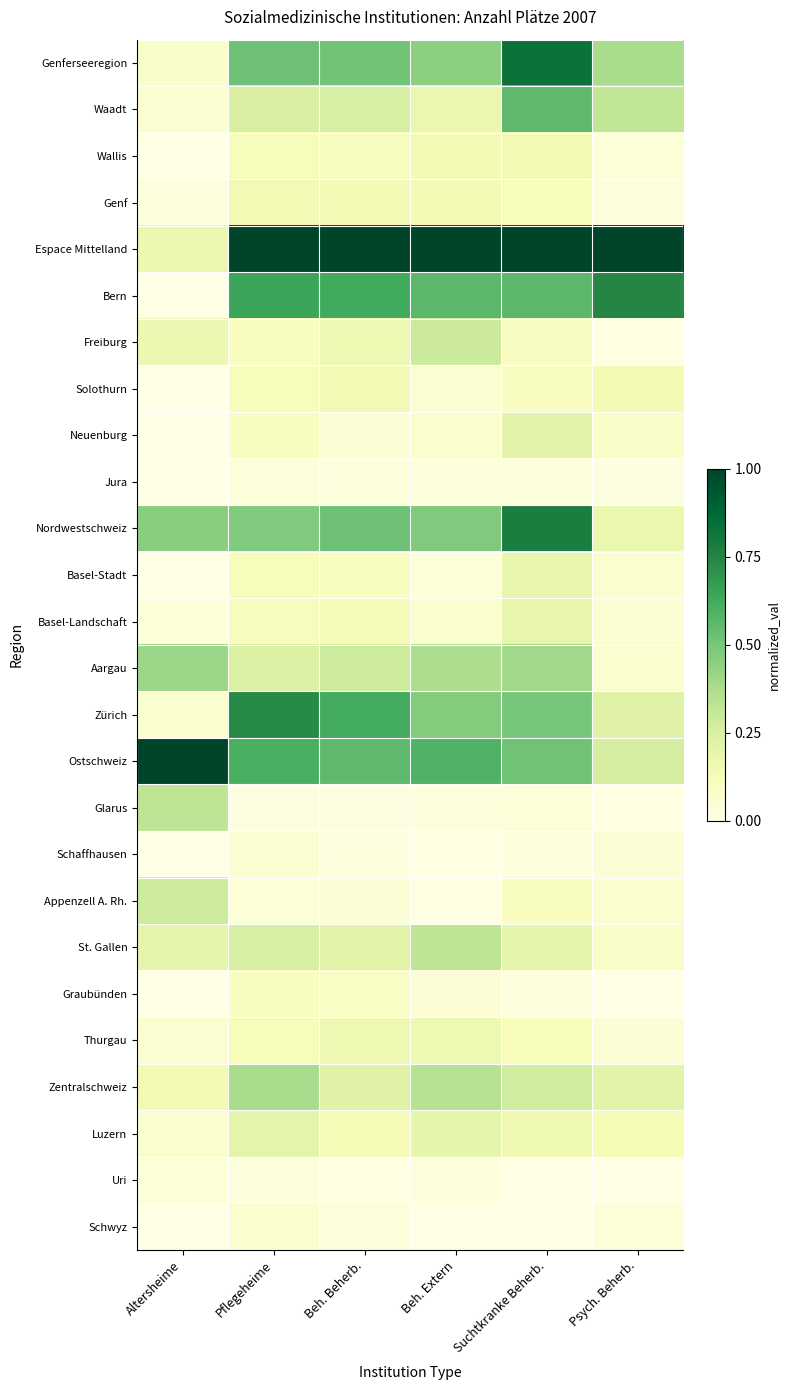

Reading left to right, extract all data points from this chart.

Genferseeregion: Altersheime=0.1	Pflegeheime=0.5	Beh. Beherb.=0.5	Beh. Extern=0.5	Suchtkranke Beherb.=0.8	Psych. Beherb.=0.4
Waadt: Altersheime=0.1	Pflegeheime=0.3	Beh. Beherb.=0.3	Beh. Extern=0.2	Suchtkranke Beherb.=0.6	Psych. Beherb.=0.3
Wallis: Altersheime=0.0	Pflegeheime=0.1	Beh. Beherb.=0.1	Beh. Extern=0.1	Suchtkranke Beherb.=0.2	Psych. Beherb.=0.0
Genf: Altersheime=0.0	Pflegeheime=0.2	Beh. Beherb.=0.1	Beh. Extern=0.1	Suchtkranke Beherb.=0.1	Psych. Beherb.=0.0
Espace Mittelland: Altersheime=0.2	Pflegeheime=1.0	Beh. Beherb.=1.0	Beh. Extern=1.0	Suchtkranke Beherb.=1.0	Psych. Beherb.=1.0
Bern: Altersheime=0.0	Pflegeheime=0.6	Beh. Beherb.=0.6	Beh. Extern=0.6	Suchtkranke Beherb.=0.6	Psych. Beherb.=0.7
Freiburg: Altersheime=0.2	Pflegeheime=0.1	Beh. Beherb.=0.2	Beh. Extern=0.3	Suchtkranke Beherb.=0.1	Psych. Beherb.=0.0
Solothurn: Altersheime=0.0	Pflegeheime=0.1	Beh. Beherb.=0.1	Beh. Extern=0.1	Suchtkranke Beherb.=0.1	Psych. Beherb.=0.1
Neuenburg: Altersheime=0.0	Pflegeheime=0.1	Beh. Beherb.=0.0	Beh. Extern=0.1	Suchtkranke Beherb.=0.2	Psych. Beherb.=0.1
Jura: Altersheime=0.0	Pflegeheime=0.0	Beh. Beherb.=0.0	Beh. Extern=0.0	Suchtkranke Beherb.=0.0	Psych. Beherb.=0.0
Nordwestschweiz: Altersheime=0.5	Pflegeheime=0.5	Beh. Beherb.=0.5	Beh. Extern=0.5	Suchtkranke Beherb.=0.8	Psych. Beherb.=0.2
Basel-Stadt: Altersheime=0.0	Pflegeheime=0.1	Beh. Beherb.=0.1	Beh. Extern=0.0	Suchtkranke Beherb.=0.2	Psych. Beherb.=0.1
Basel-Landschaft: Altersheime=0.0	Pflegeheime=0.1	Beh. Beherb.=0.1	Beh. Extern=0.1	Suchtkranke Beherb.=0.2	Psych. Beherb.=0.1
Aargau: Altersheime=0.4	Pflegeheime=0.2	Beh. Beherb.=0.3	Beh. Extern=0.4	Suchtkranke Beherb.=0.4	Psych. Beherb.=0.1
Zürich: Altersheime=0.1	Pflegeheime=0.7	Beh. Beherb.=0.6	Beh. Extern=0.5	Suchtkranke Beherb.=0.5	Psych. Beherb.=0.2
Ostschweiz: Altersheime=1.0	Pflegeheime=0.6	Beh. Beherb.=0.6	Beh. Extern=0.6	Suchtkranke Beherb.=0.5	Psych. Beherb.=0.3
Glarus: Altersheime=0.3	Pflegeheime=0.0	Beh. Beherb.=0.0	Beh. Extern=0.0	Suchtkranke Beherb.=0.0	Psych. Beherb.=0.0
Schaffhausen: Altersheime=0.0	Pflegeheime=0.1	Beh. Beherb.=0.0	Beh. Extern=0.0	Suchtkranke Beherb.=0.0	Psych. Beherb.=0.0
Appenzell A. Rh.: Altersheime=0.3	Pflegeheime=0.0	Beh. Beherb.=0.1	Beh. Extern=0.0	Suchtkranke Beherb.=0.1	Psych. Beherb.=0.1
St. Gallen: Altersheime=0.2	Pflegeheime=0.3	Beh. Beherb.=0.2	Beh. Extern=0.3	Suchtkranke Beherb.=0.2	Psych. Beherb.=0.1
Graubünden: Altersheime=0.0	Pflegeheime=0.1	Beh. Beherb.=0.1	Beh. Extern=0.0	Suchtkranke Beherb.=0.0	Psych. Beherb.=0.0
Thurgau: Altersheime=0.1	Pflegeheime=0.1	Beh. Beherb.=0.2	Beh. Extern=0.2	Suchtkranke Beherb.=0.1	Psych. Beherb.=0.0
Zentralschweiz: Altersheime=0.1	Pflegeheime=0.4	Beh. Beherb.=0.2	Beh. Extern=0.3	Suchtkranke Beherb.=0.3	Psych. Beherb.=0.2
Luzern: Altersheime=0.1	Pflegeheime=0.2	Beh. Beherb.=0.1	Beh. Extern=0.2	Suchtkranke Beherb.=0.2	Psych. Beherb.=0.1
Uri: Altersheime=0.0	Pflegeheime=0.0	Beh. Beherb.=0.0	Beh. Extern=0.0	Suchtkranke Beherb.=0.0	Psych. Beherb.=0.0
Schwyz: Altersheime=0.0	Pflegeheime=0.1	Beh. Beherb.=0.0	Beh. Extern=0.0	Suchtkranke Beherb.=0.0	Psych. Beherb.=0.0